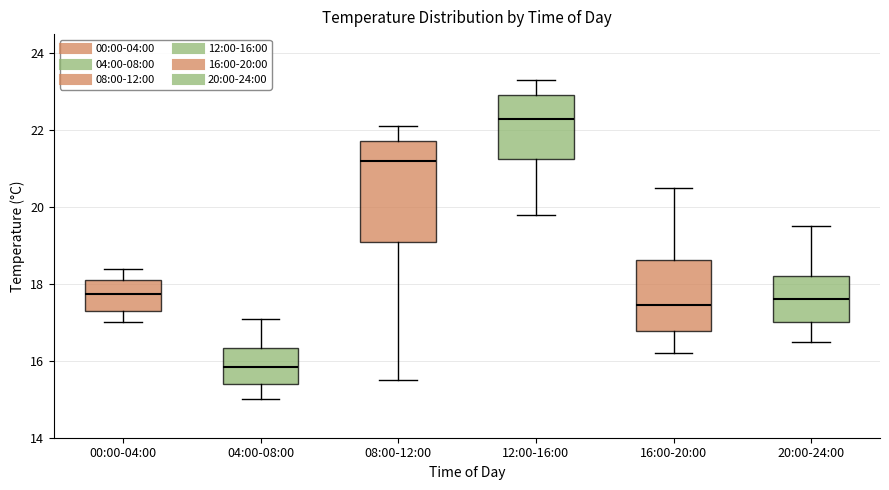

Where is the upper edge of the box for 12:00-16:00 on the y-axis? The values are not printed on the chart, so give them approximately, as read against the axis.

23.0